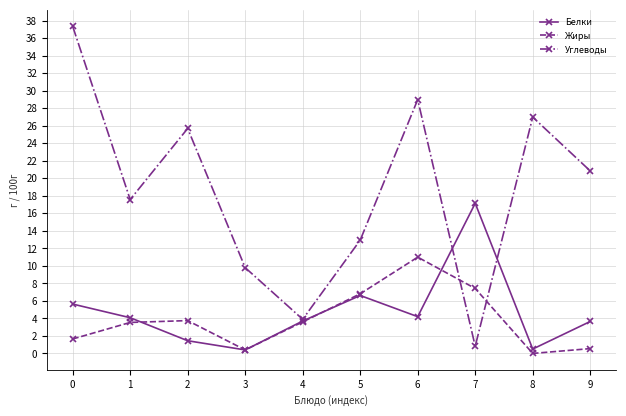

At which label does Жиры first exceed 3?

1